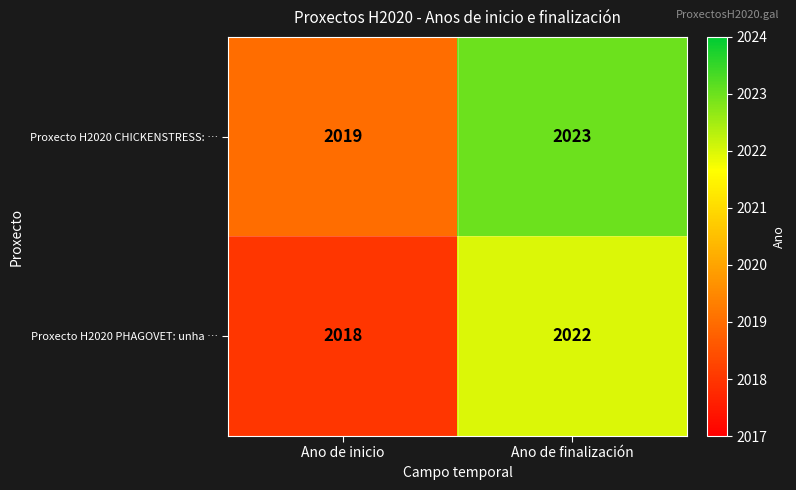

Rank the series by their maximum value, from highest to lowest.

Proxecto H2020 CHICKENSTRESS: …, Proxecto H2020 PHAGOVET: unha …